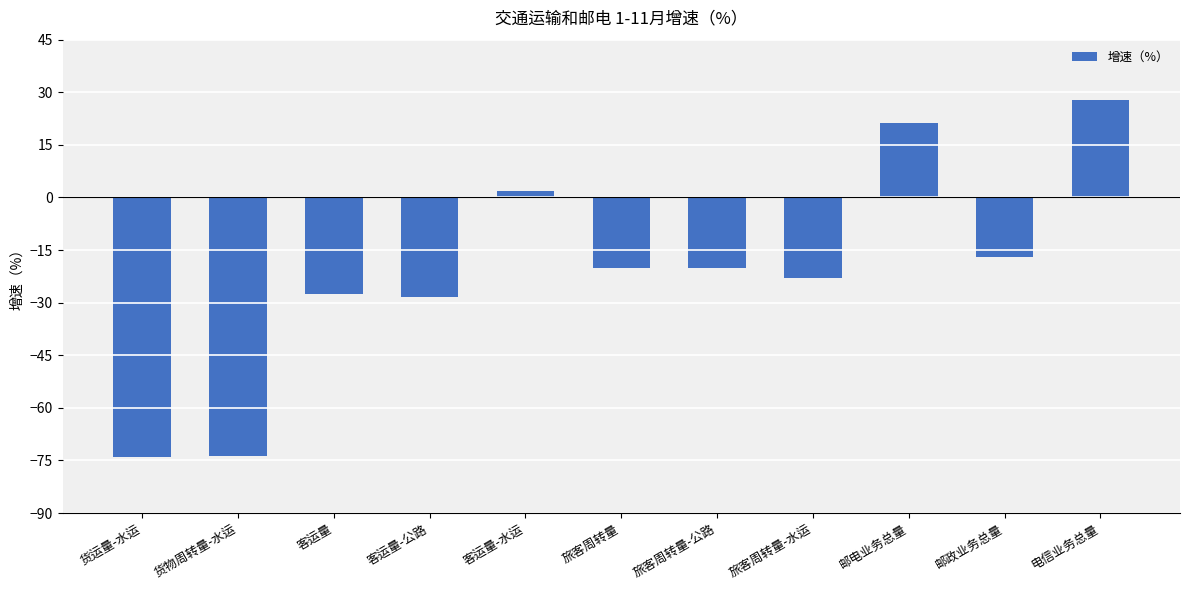

The chart shows a value of -16.9 at 邮政业务总量. True or false?

True